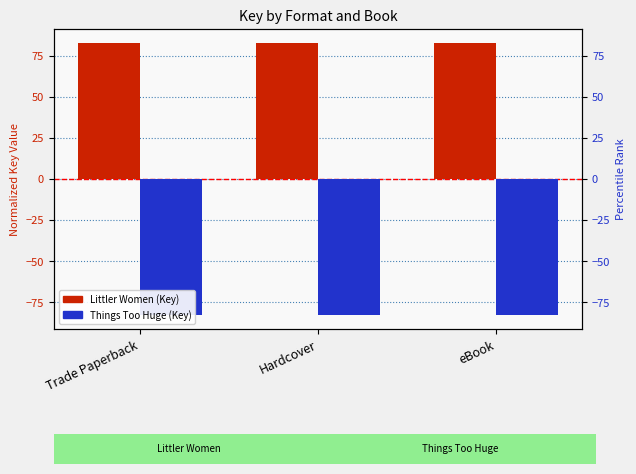

Reading right to left, extract all data points from this chart.

Littler Women: eBook=82.8	Hardcover=82.8	Trade Paperback=82.8
Things Too Huge: eBook=-82.8	Hardcover=-82.8	Trade Paperback=-82.8